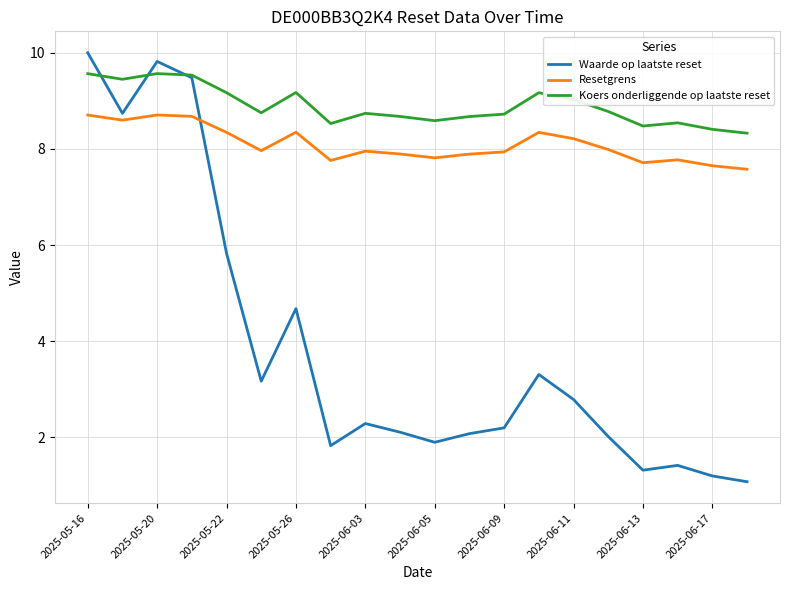

What is the average value of the Waarde op laatste reset series?

3.9